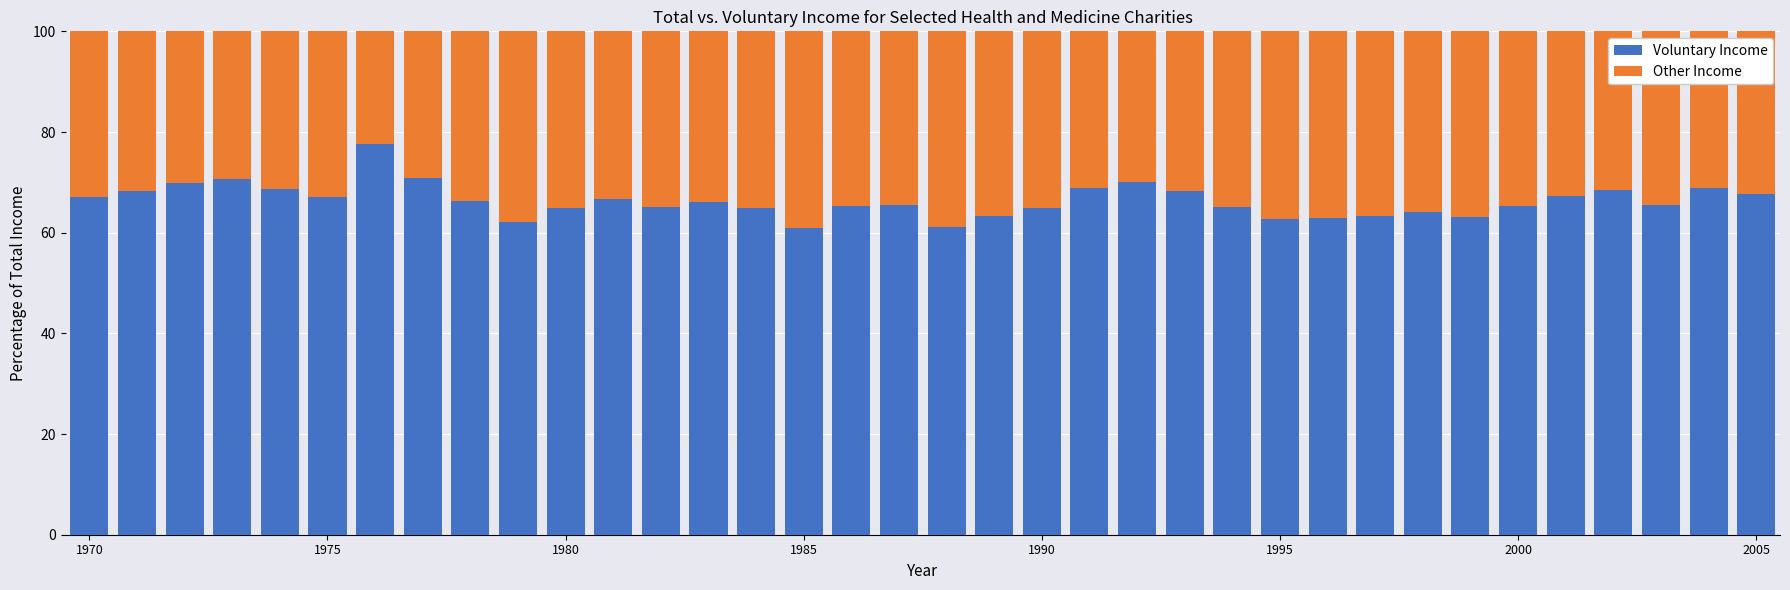

What is the lowest value of the Voluntary Income series?

60.9